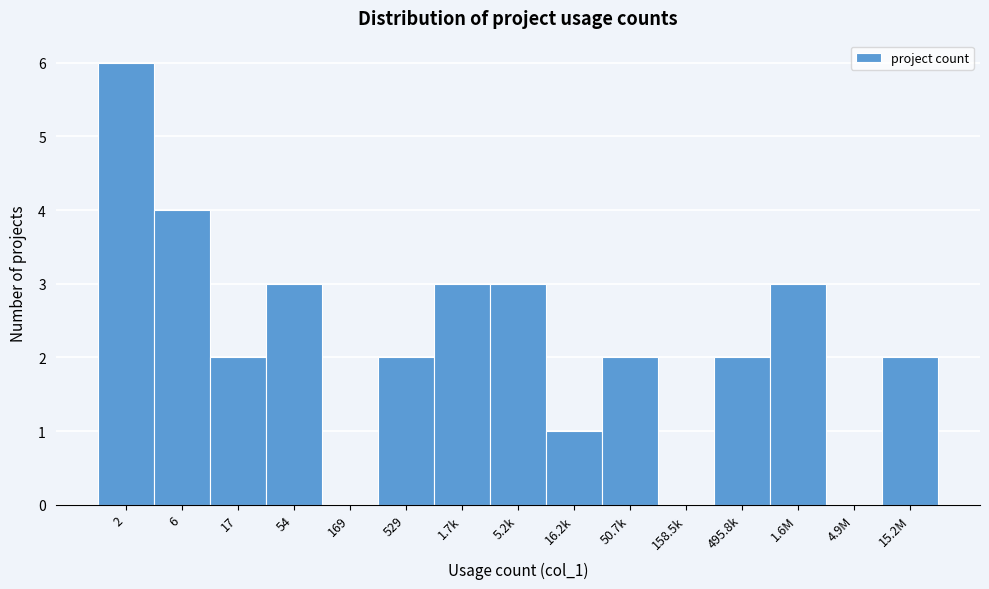

Reading left to right, list all the values displayed in this chart.

2=6	6=4	17=2	54=3	169=0	529=2	1.7k=3	5.2k=3	16.2k=1	50.7k=2	158.5k=0	495.8k=2	1.6M=3	4.9M=0	15.2M=2